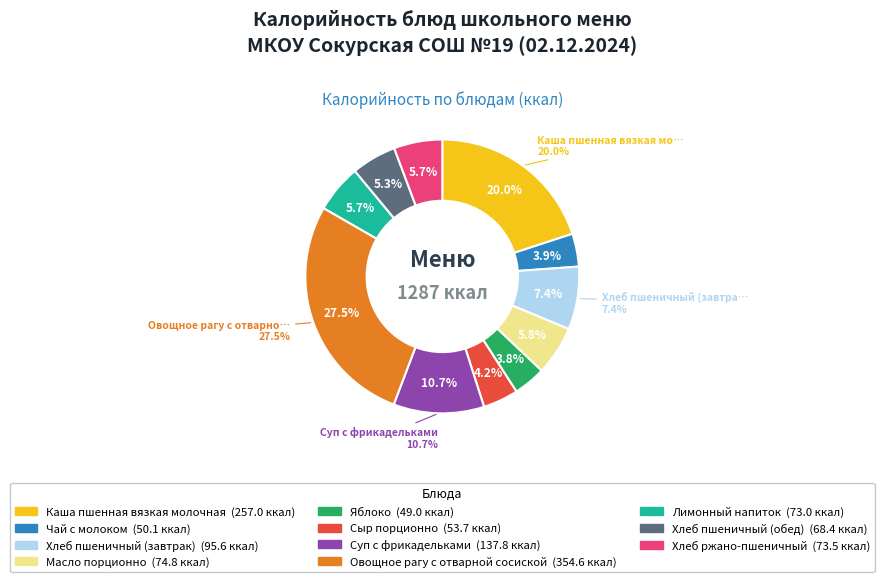

What percentage is NOT represented by Суп с фрикадельками?

89.3%